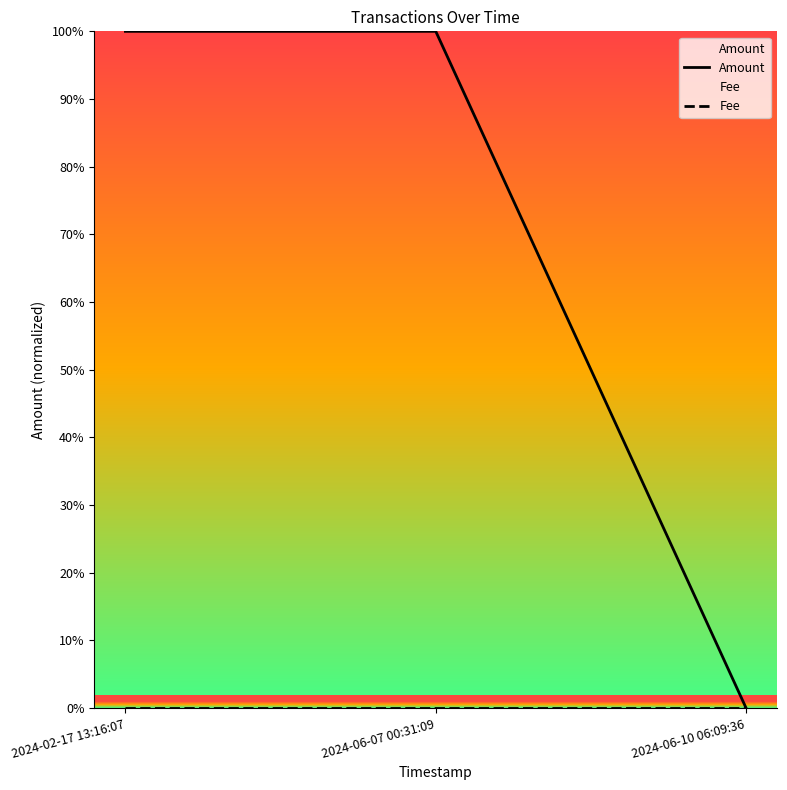

At which label does Fee reach its minimum?

2024-02-17 13:16:07